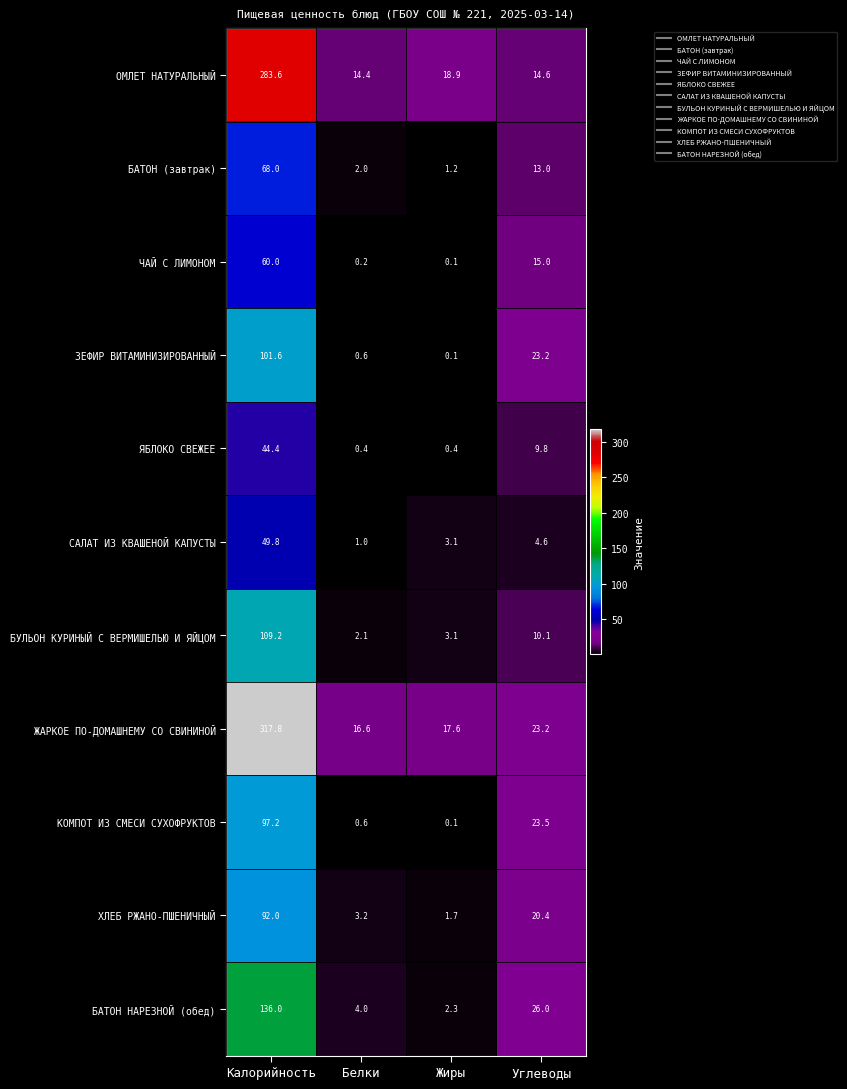

The value of ЖАРКОЕ ПО-ДОМАШНЕМУ СО СВИНИНОЙ at Калорийность is 317.8. True or false?

True